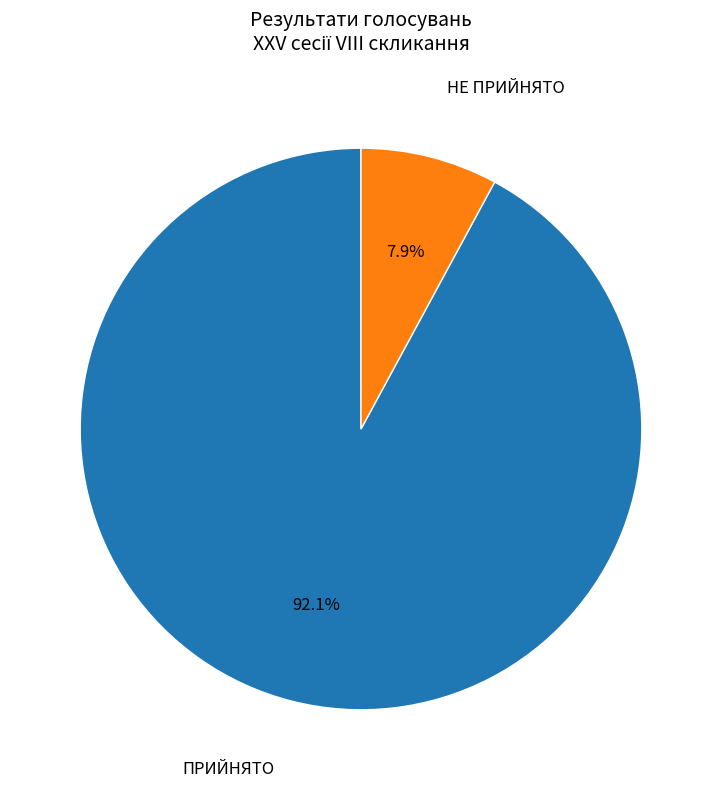

Is there a majority slice in this chart?

Yes